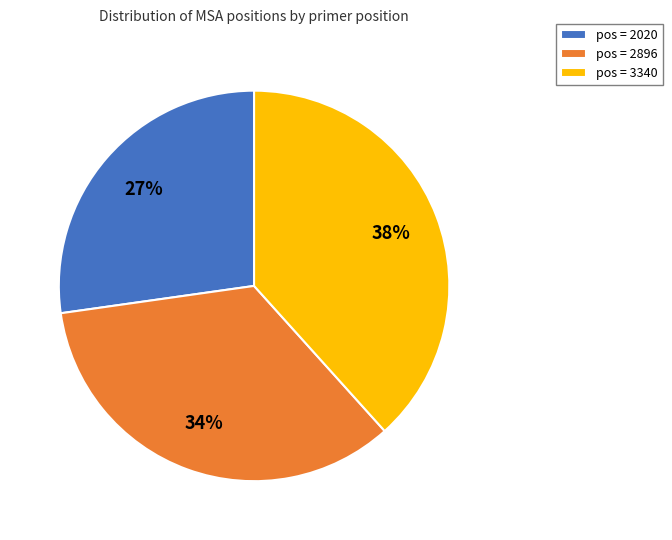

Is pos = 2020 the majority of the pie?

No